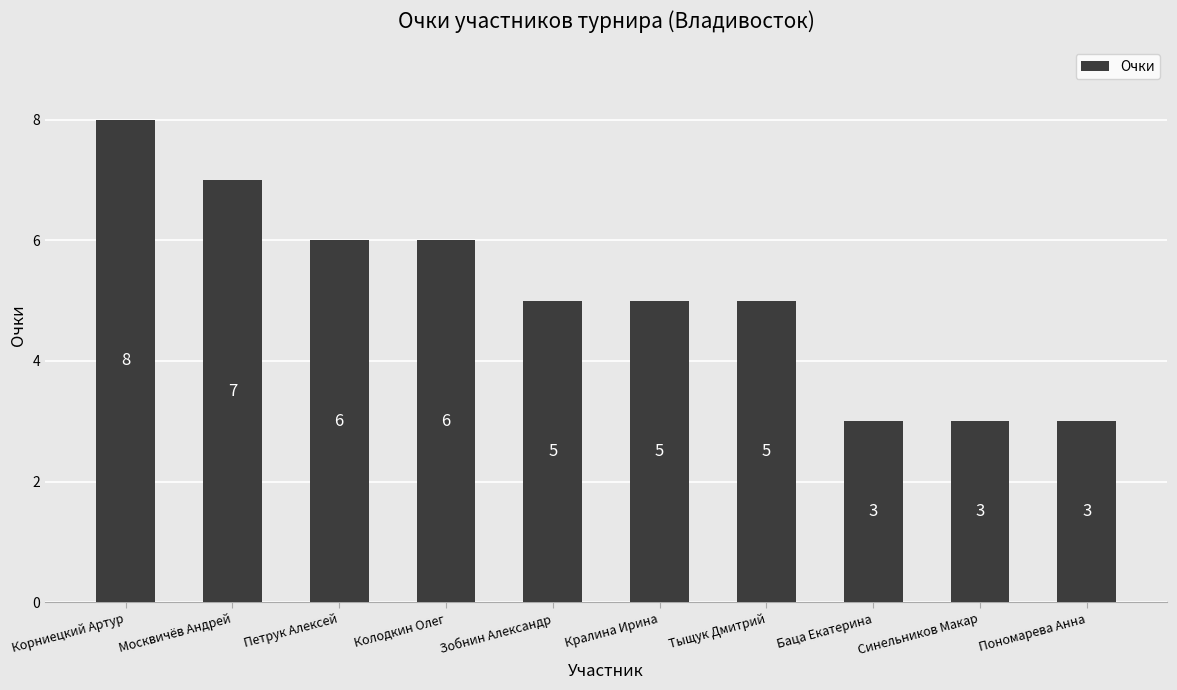

Does the chart contain stacked bars?

No